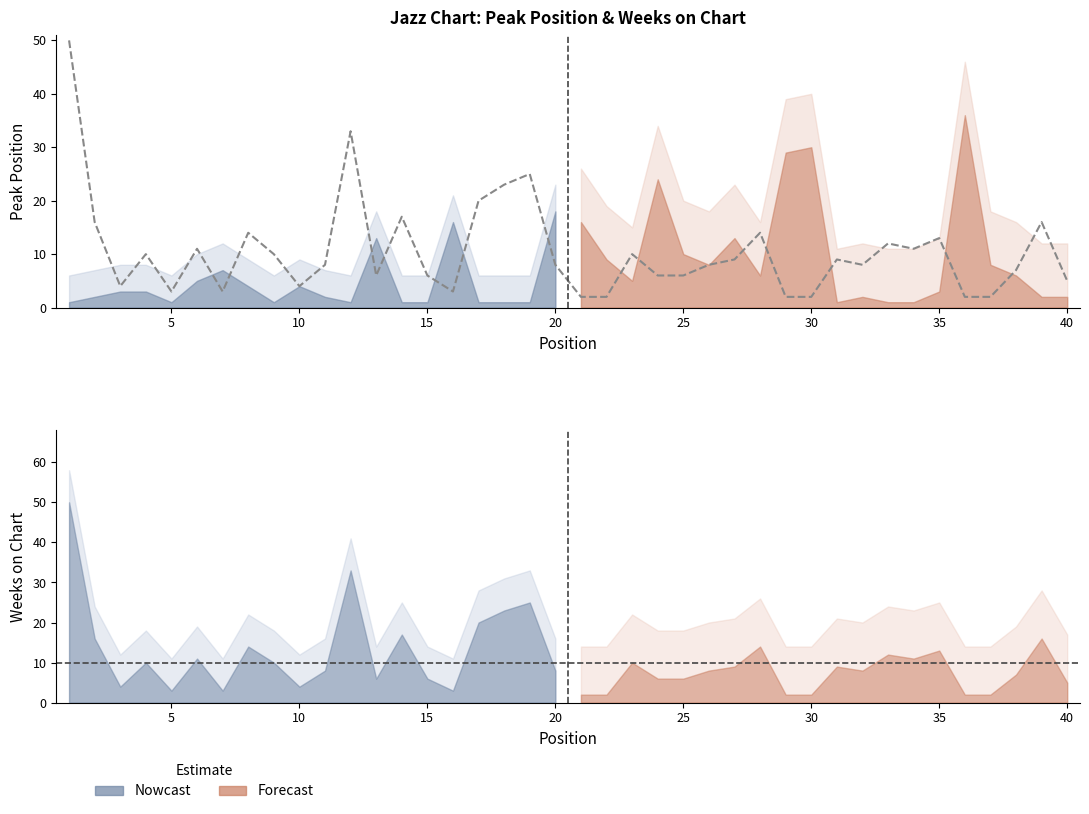

How many lines are shown in the chart?

1